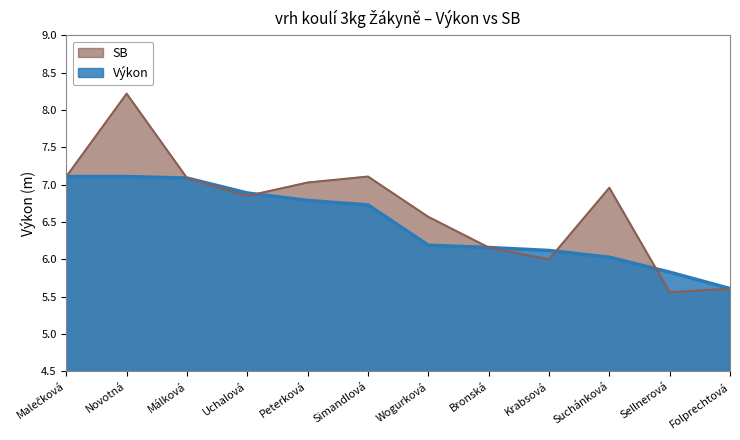

What is the label of the 9th point from the left?

Krabsová